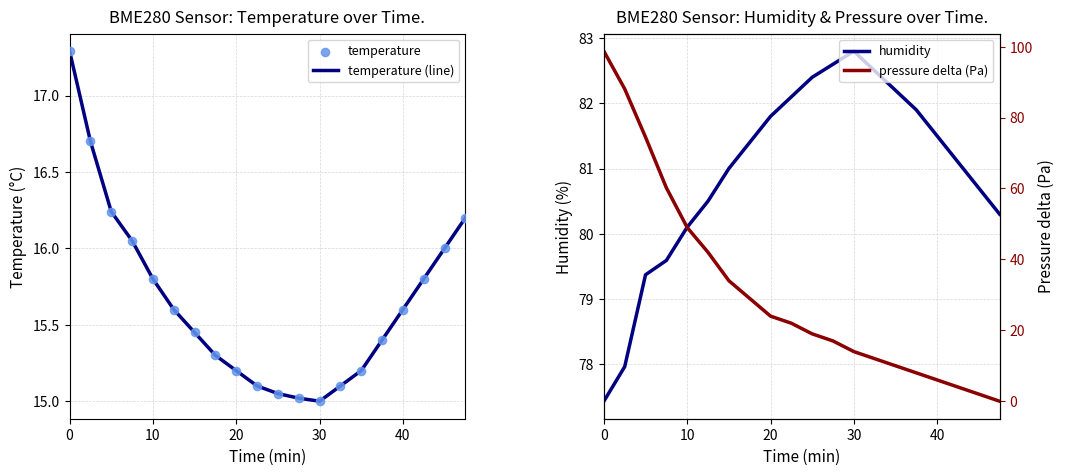

At how many categories does at least one series exceed 30?

20